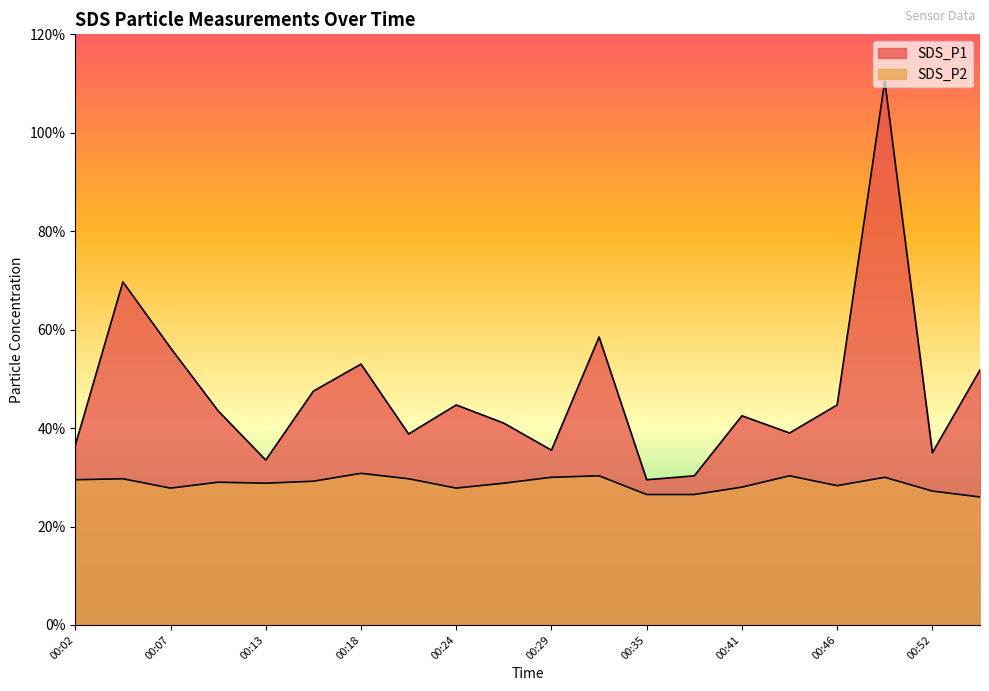

What is the difference between the second highest and minimum values in the SDS_P1 series?

4.0